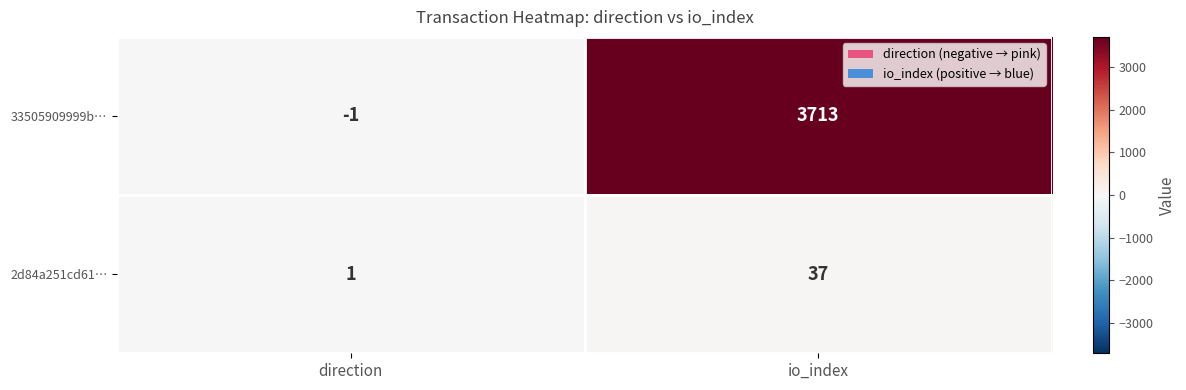

Rank the series by their average value, from lowest to highest.

2d84a251cd61…, 33505909999b…